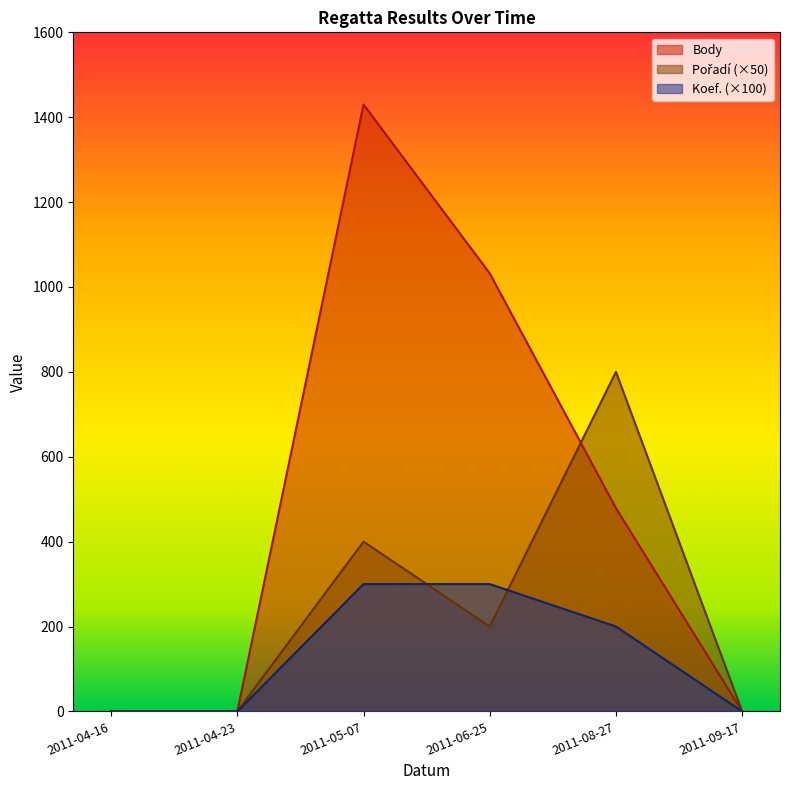

How many data points in Koef. are less than 200?

3